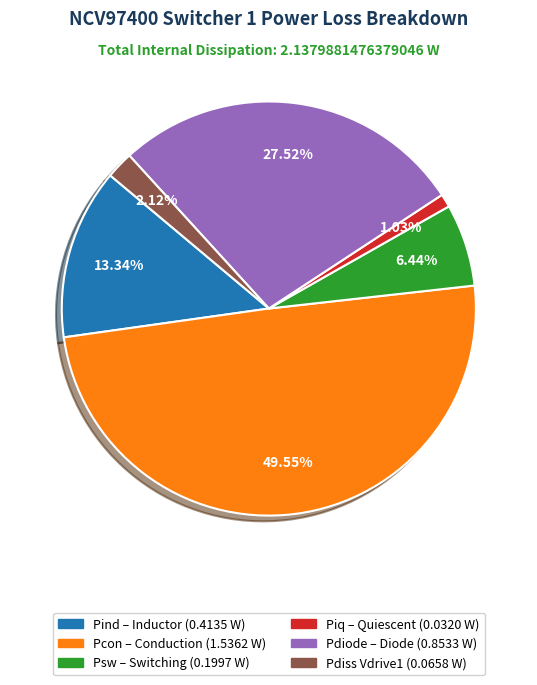

Count the number of slices in the pie.

6